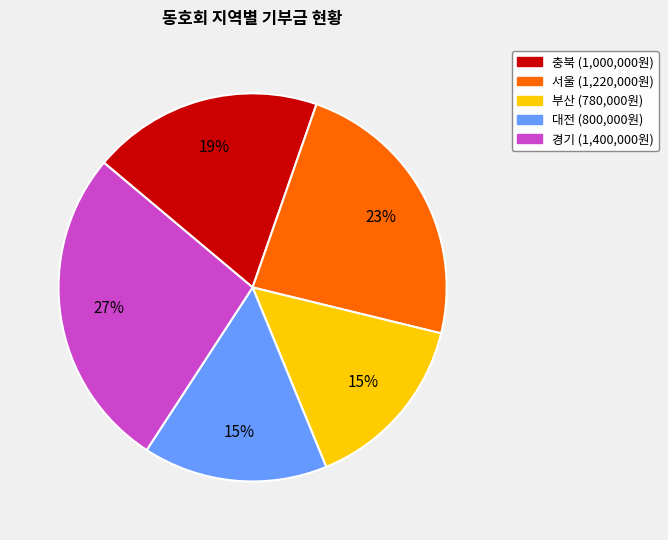

How many slices are in this pie chart?

5